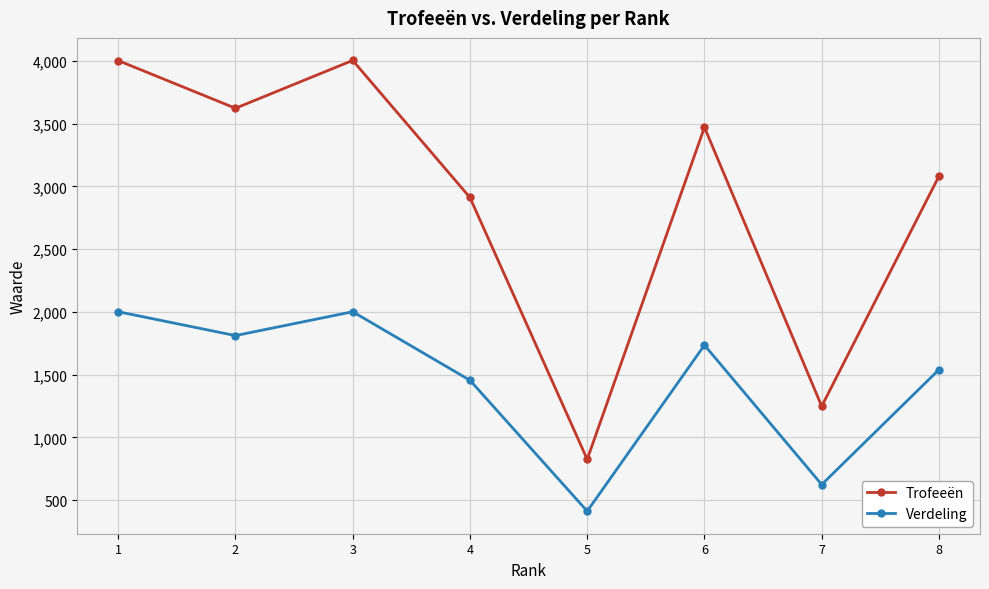

What is the maximum value shown in the chart?

4003